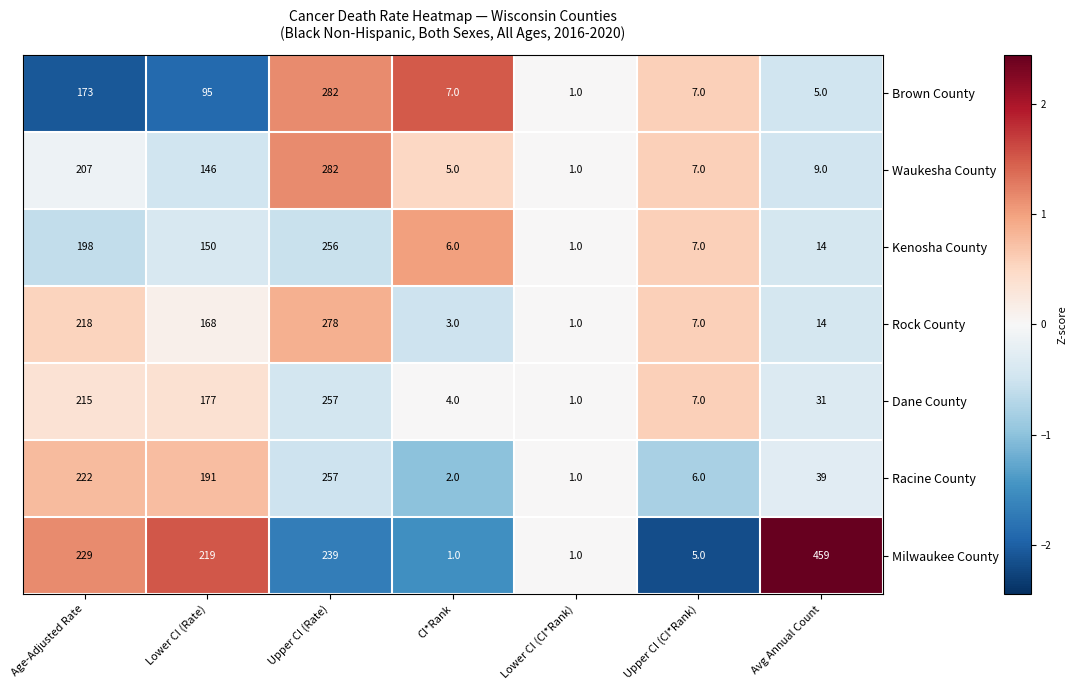

Which series changed the most between Age-Adjusted Rate and CI*Rank?

Milwaukee County